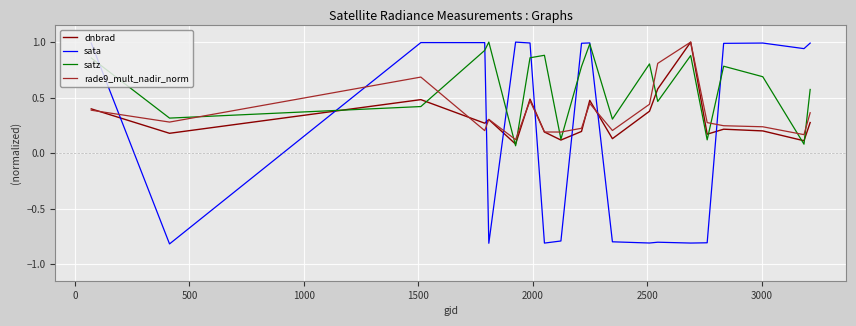

Which series has the largest total across all categories?

satz